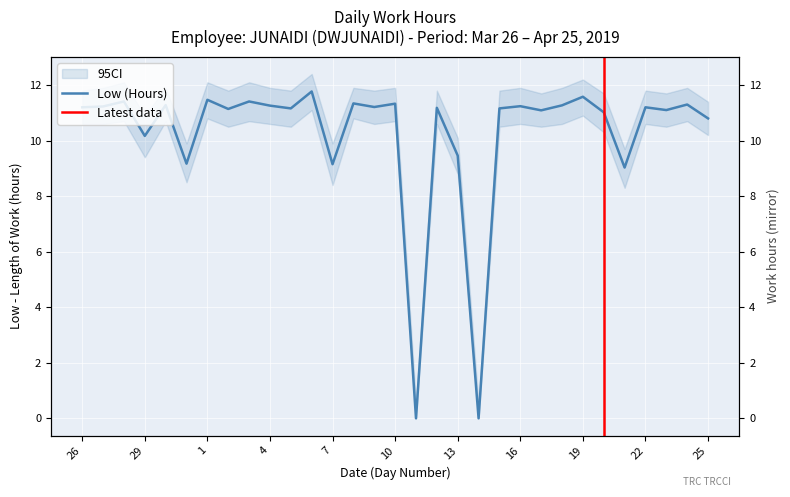

Reading left to right, what are all the values shown in this chart?

11.2	11.2	11.4	10.2	11.3	9.2	11.5	11.1	11.4	11.3	11.2	11.8	9.2	11.3	11.2	11.3	0.0	11.2	9.5	0.0	11.2	11.2	11.1	11.3	11.6	11.0	9.0	11.2	11.1	11.3	10.8